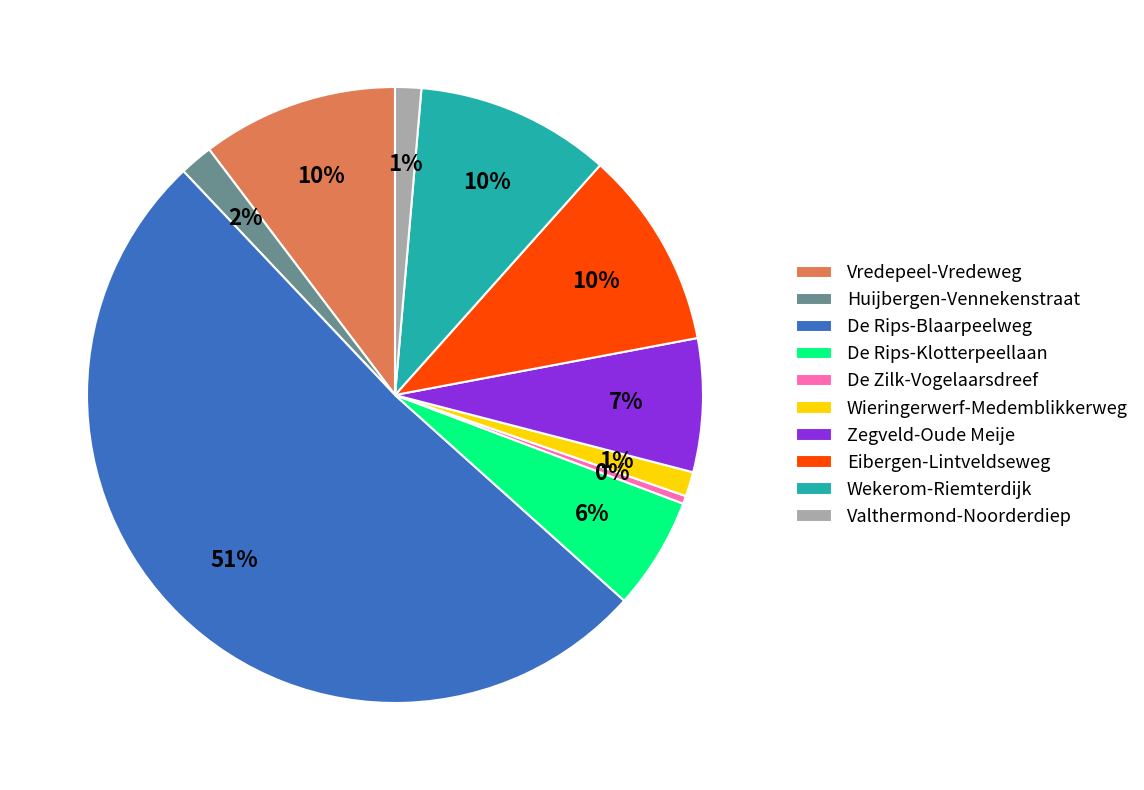

Between Zegveld-Oude Meije and De Rips-Blaarpeelweg, which is larger?

De Rips-Blaarpeelweg